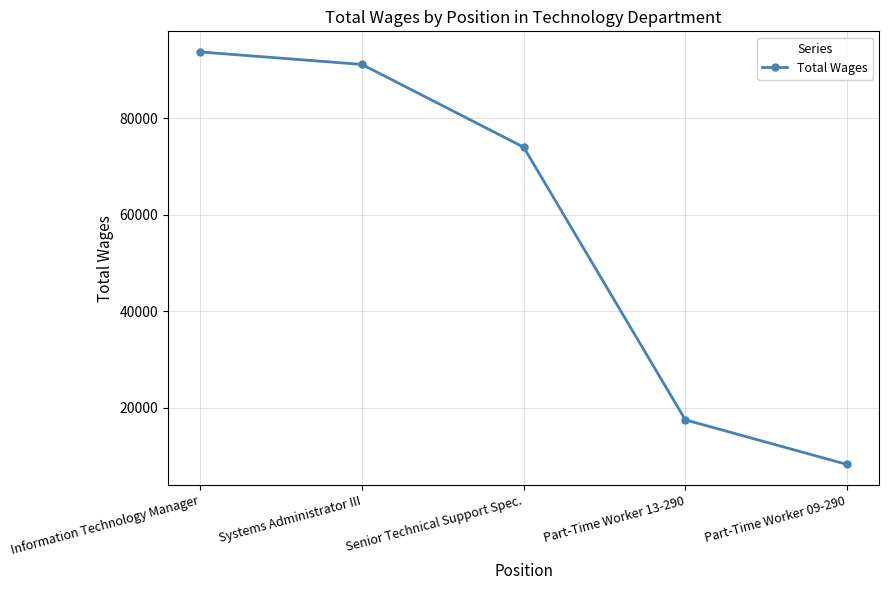

What position from the right is Part-Time Worker 13-290?

2